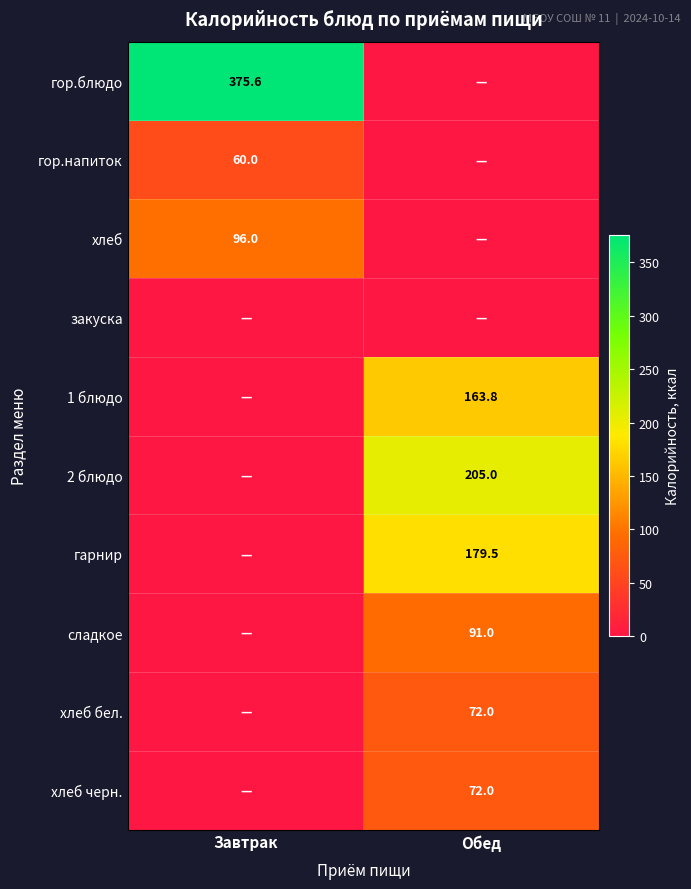

Is it true that хлеб equals 22.5 at Завтрак?

False